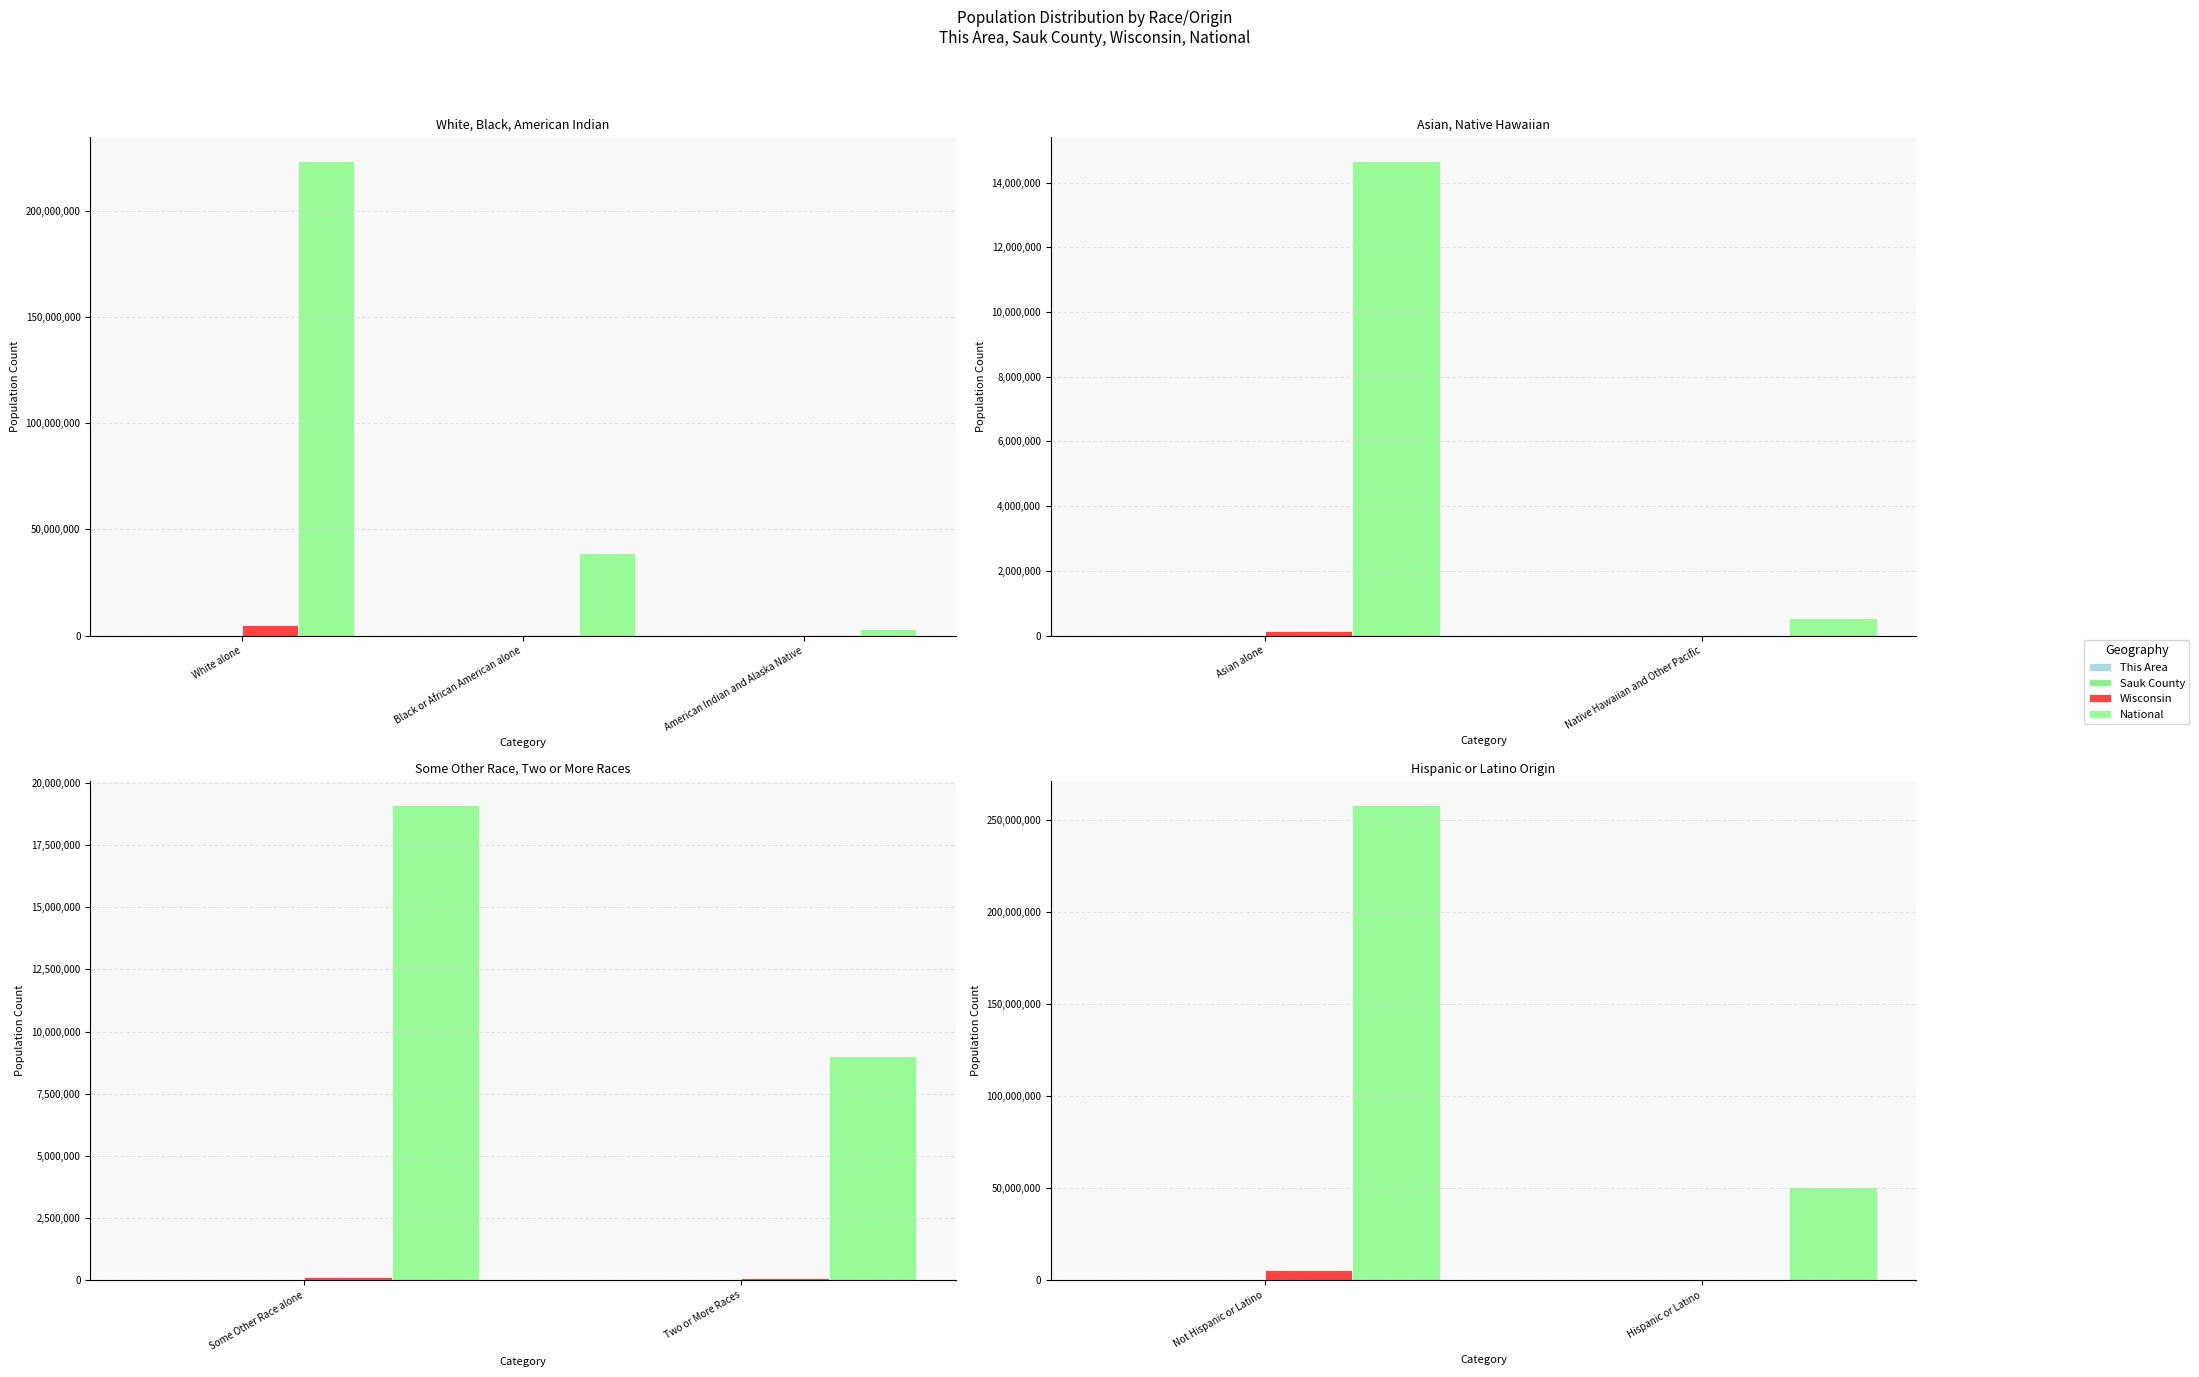

Which series changed the most between Not Hispanic or Latino and Hispanic or Latino?

National